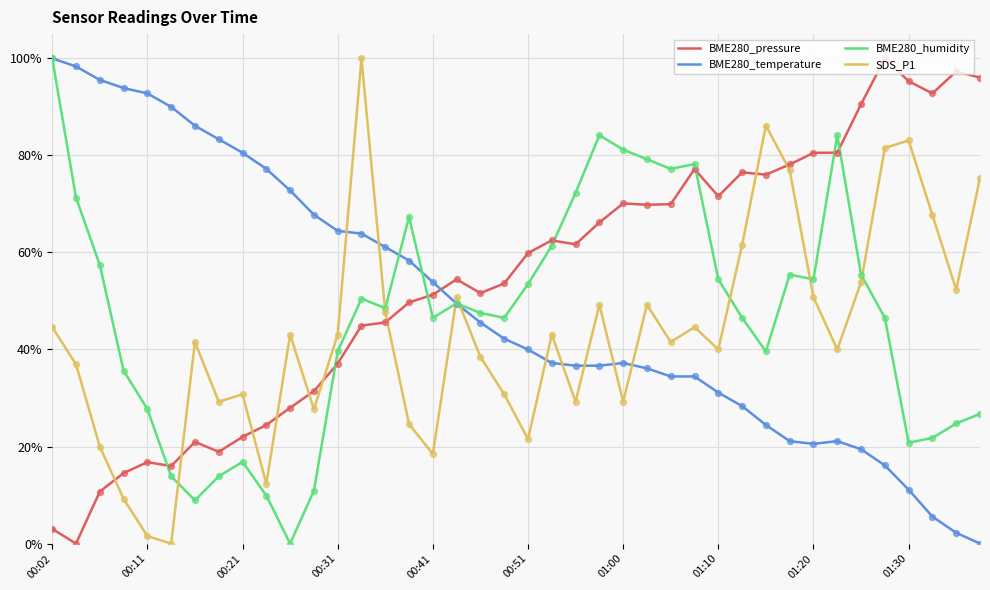

Which series has the largest total across all categories?

BME280_pressure